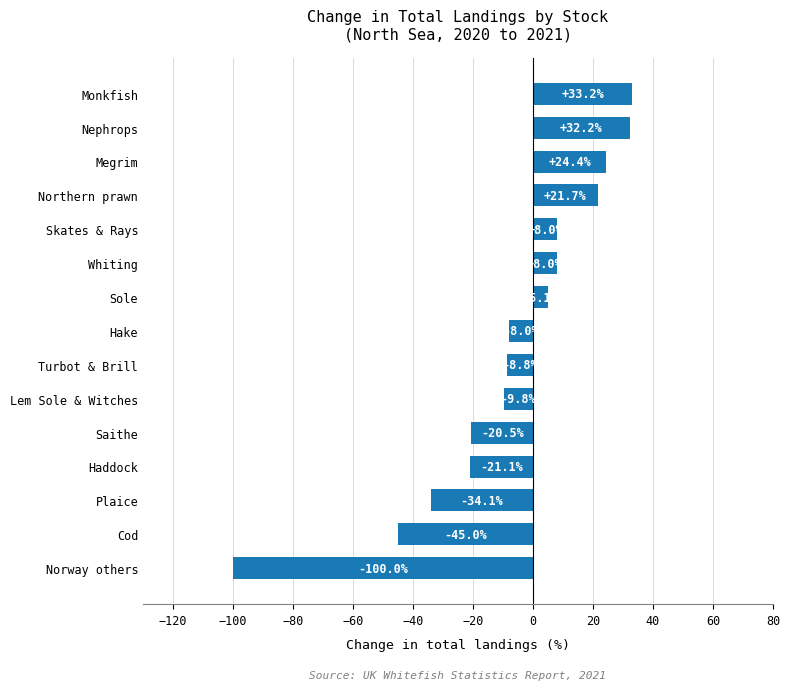

Between Lem Sole & Witches and Norway others, which is larger?

Lem Sole & Witches